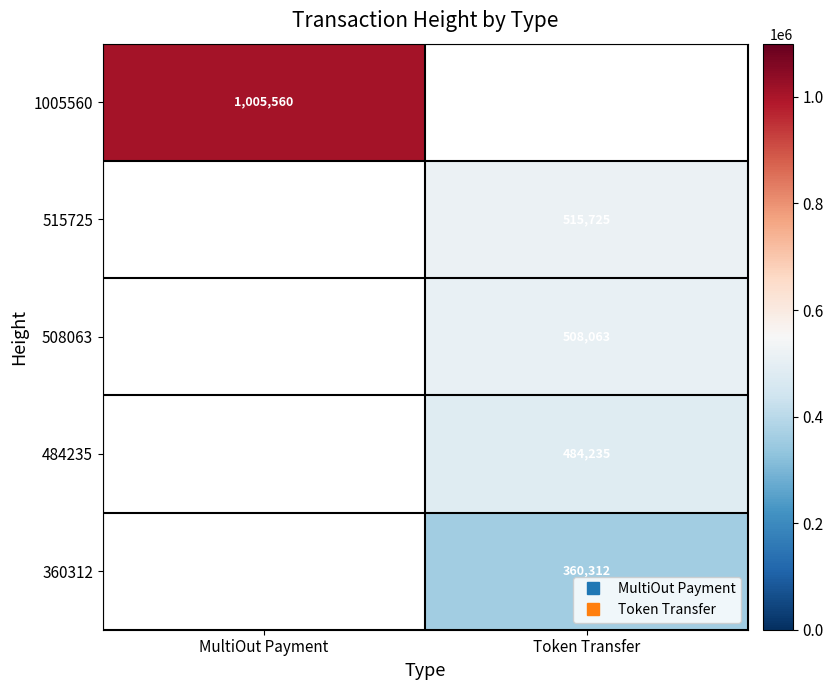

Which label corresponds to the largest value in the chart?

MultiOut Payment